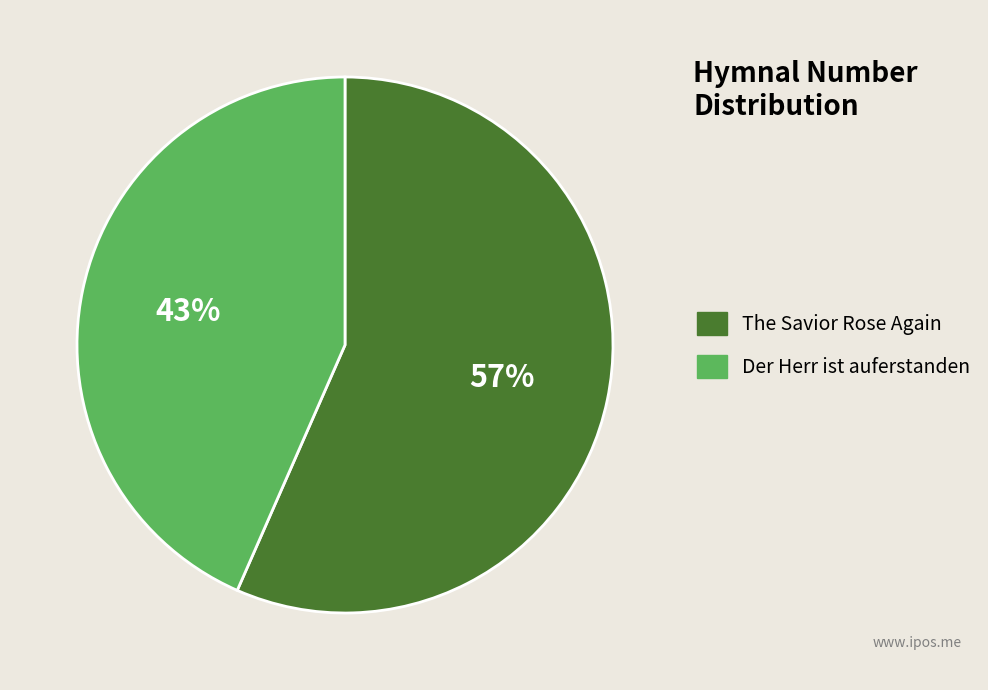

Which slice is the largest?

The Savior Rose Again